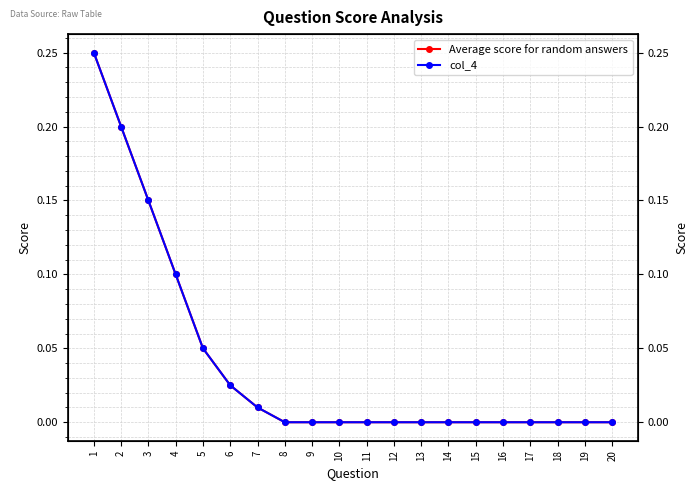

What are all the series names shown in the legend?

Average score for random answers, col_4